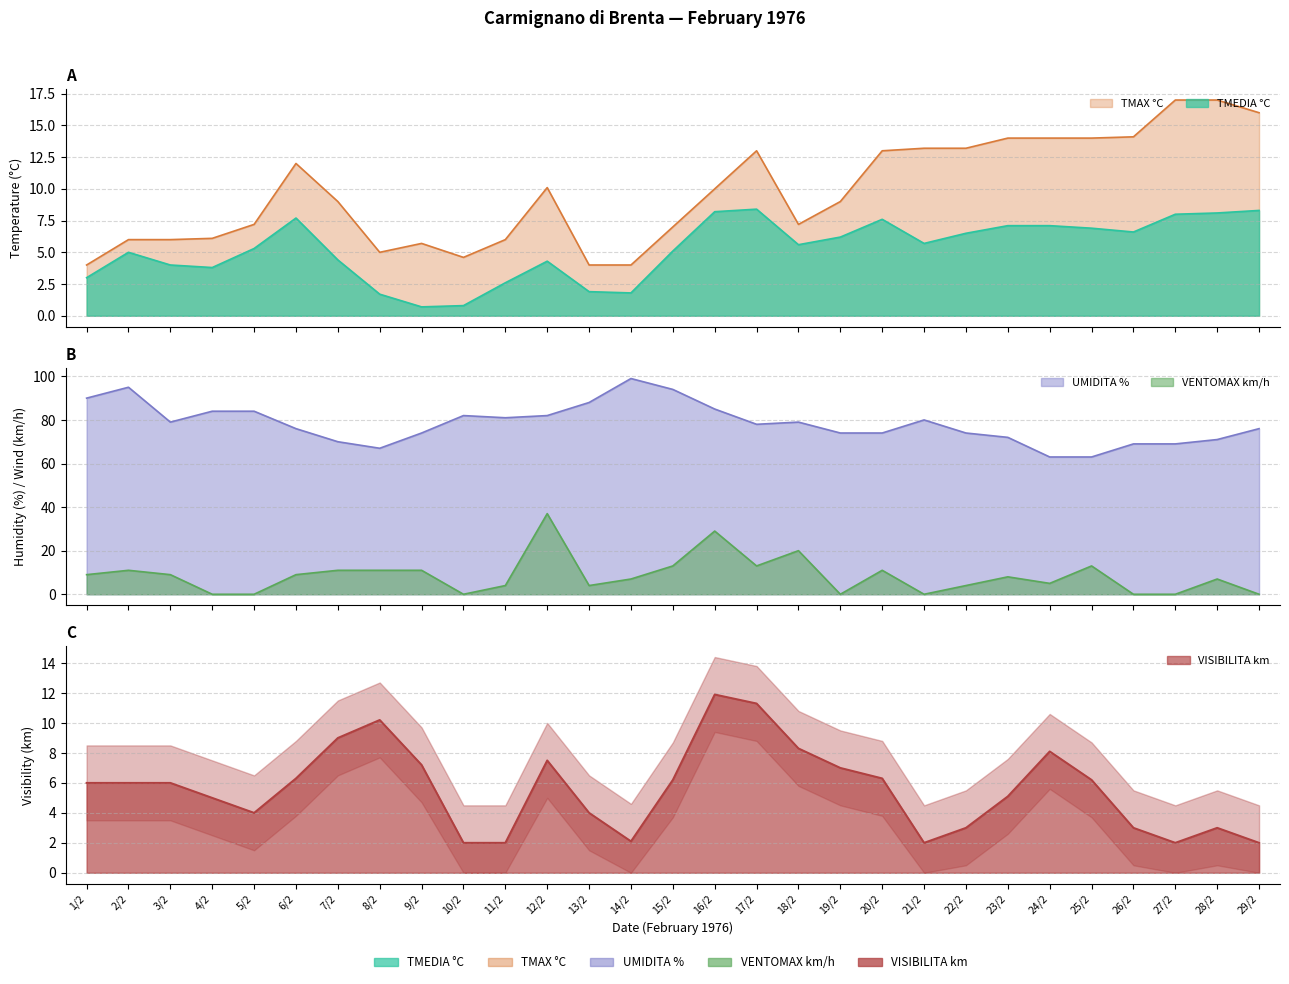

Rank the series at 23/2 from highest to lowest value.

UMIDITA %, TMAX °C, VENTOMAX km/h, TMEDIA °C, VISIBILITA km